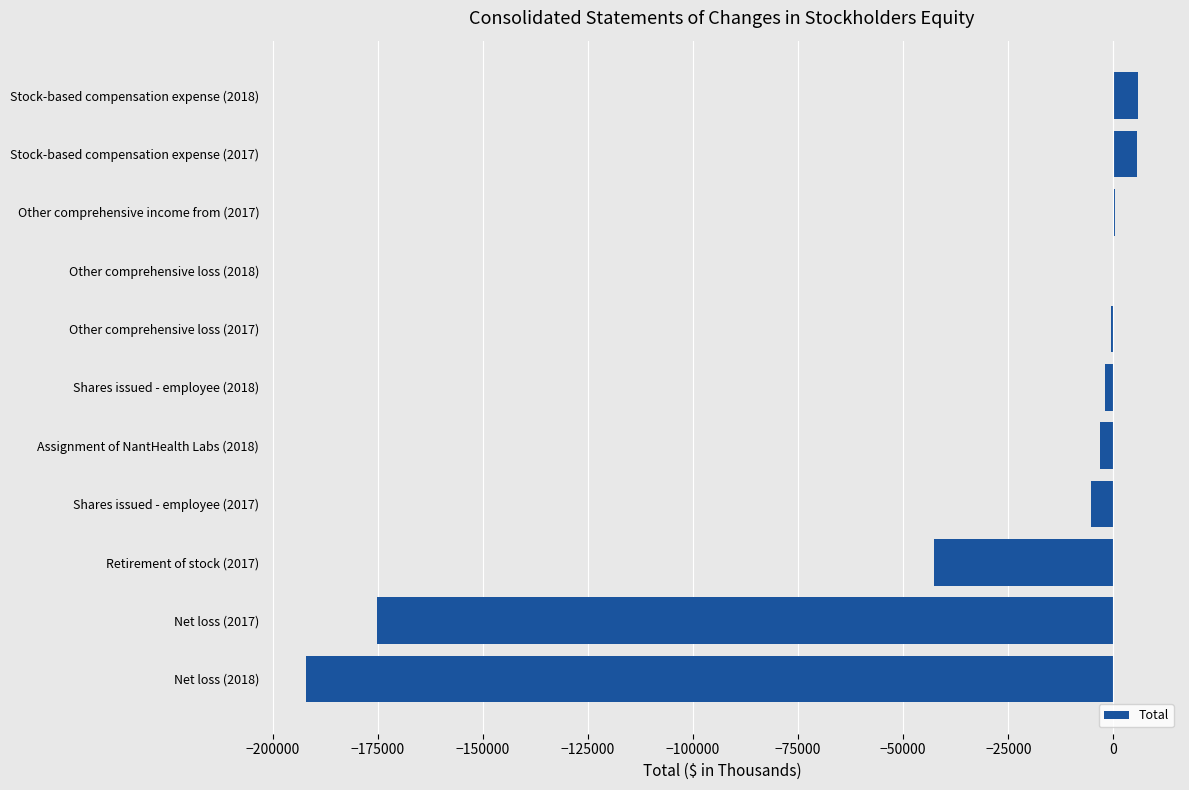

What is the sum of all values?

-409714